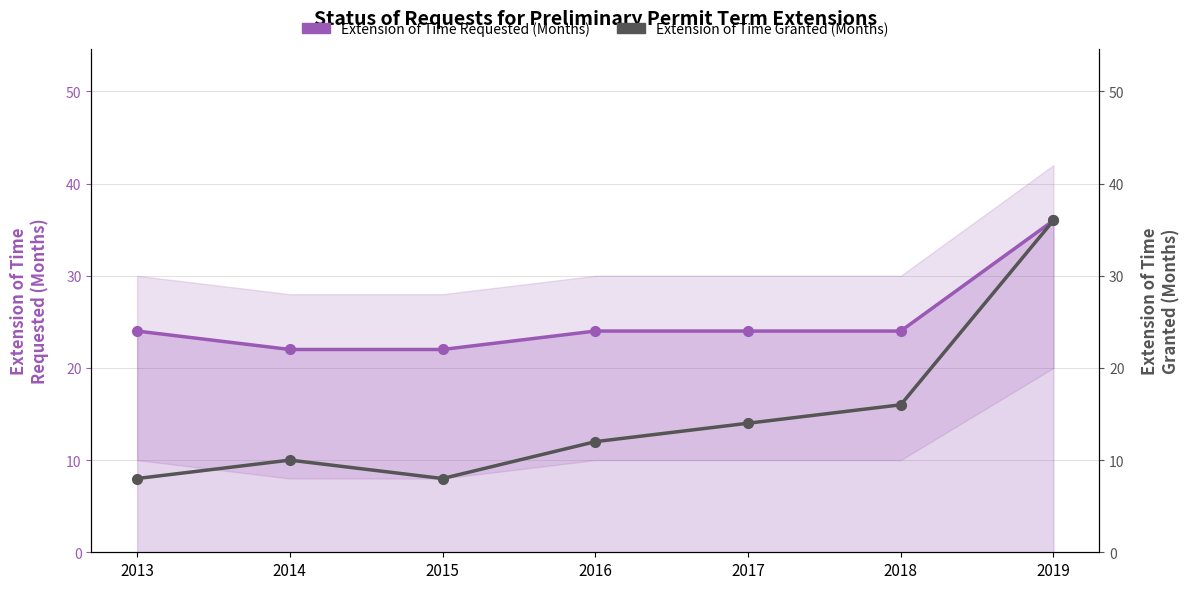

Rank the series by their maximum value, from lowest to highest.

Extension of Time Requested (Months), Extension of Time Granted (Months)